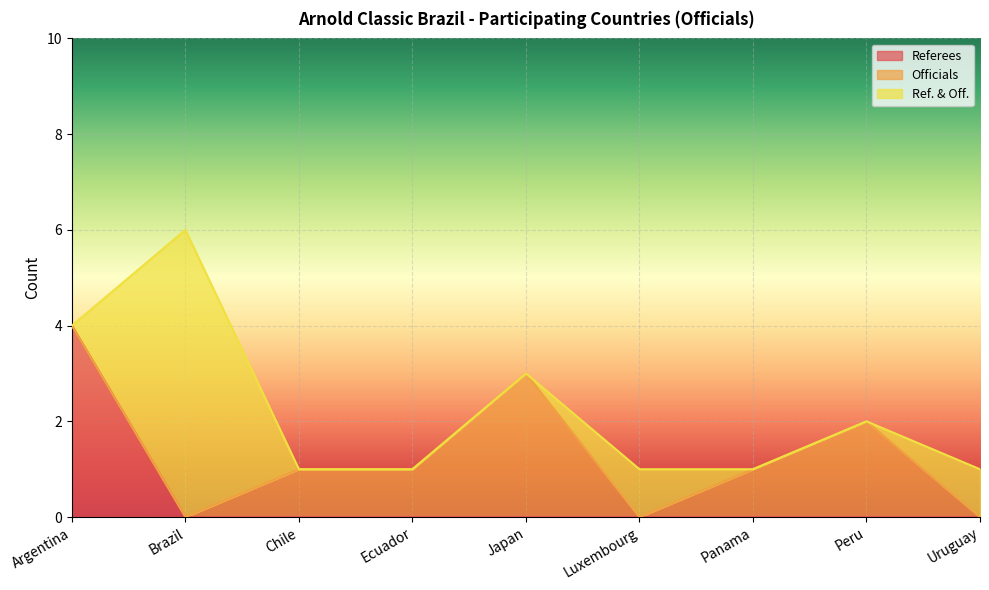

Reading left to right, list all the values displayed in this chart.

Referees: 4	0	0	0	0	0	0	0	0
Officials: 0	0	1	1	3	0	1	2	0
Ref. & Off.: 0	6	0	0	0	1	0	0	1